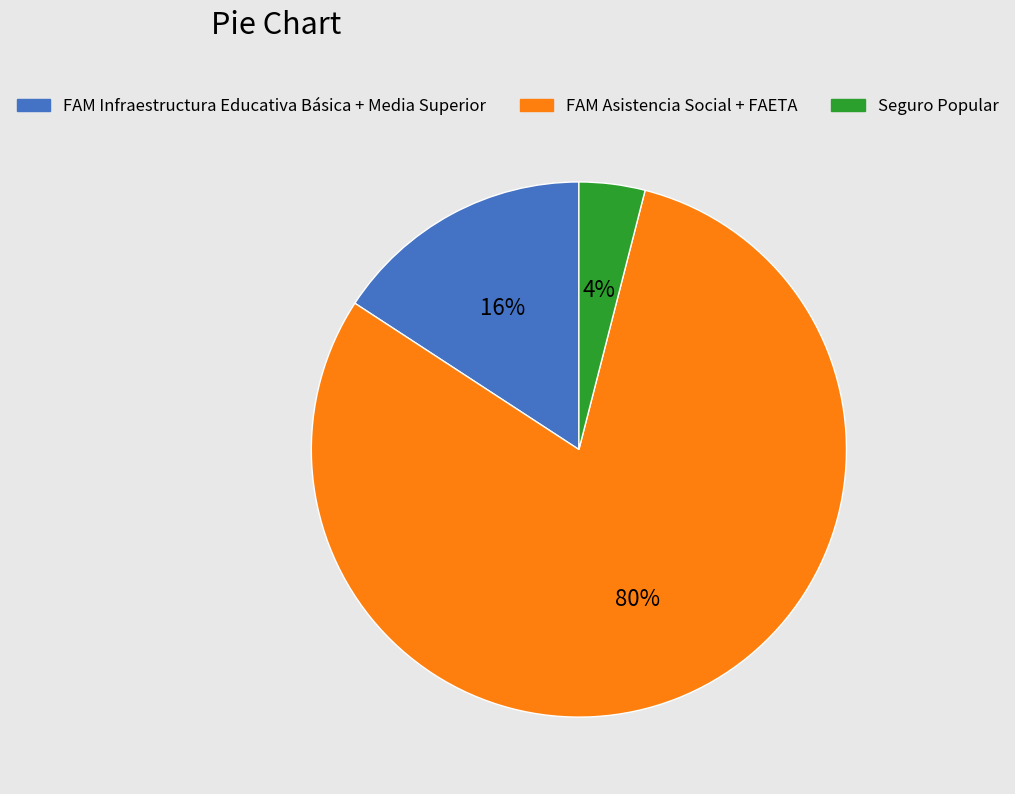

To the nearest percent, what is the difference between the largest and smallest slice percentages?

76%